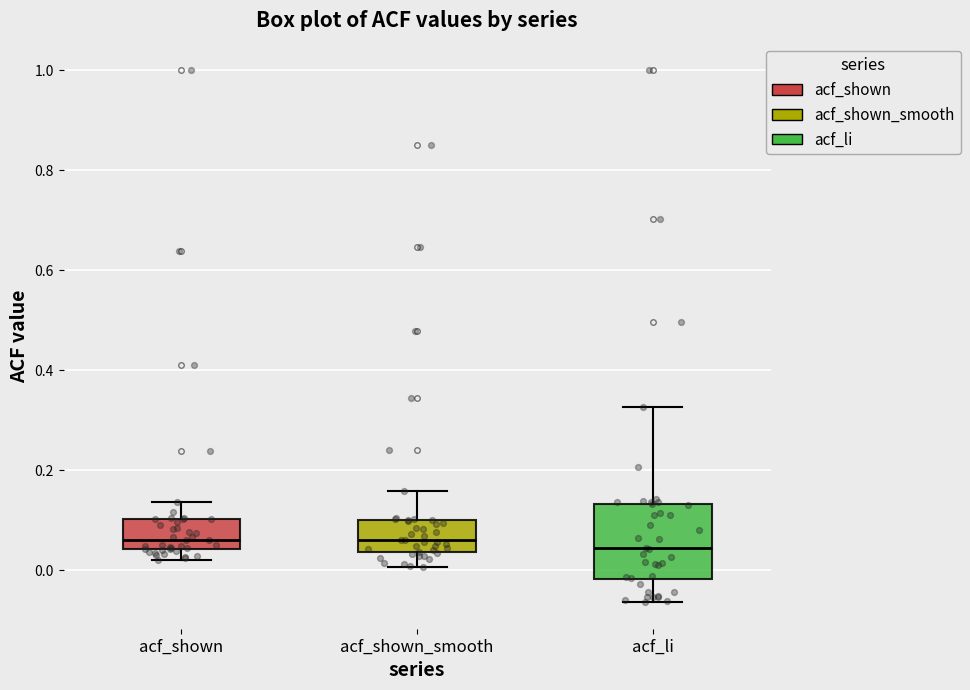

Reading left to right, transcribe this box plot: for each box, give where its median line is, the range the box spans, and where its two whiskers end, as read against the y-axis. The values are not printed on the chart, so give them approximately, as read against the axis.

acf_shown: median 0.06, box 0.04 to 0.10, whiskers 0.02 to 0.14
acf_shown_smooth: median 0.06, box 0.04 to 0.10, whiskers 0.00 to 0.16
acf_li: median 0.04, box -0.02 to 0.14, whiskers -0.06 to 0.32